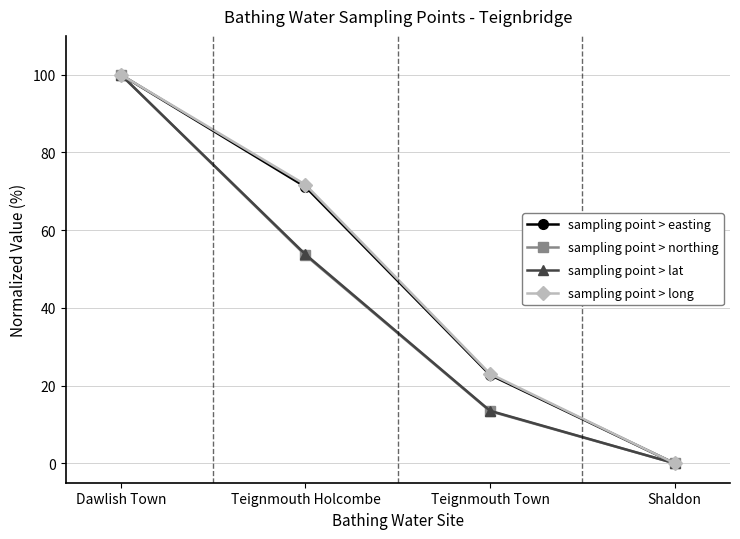

Read the sampling point > easting value at Dawlish Town.

100.0